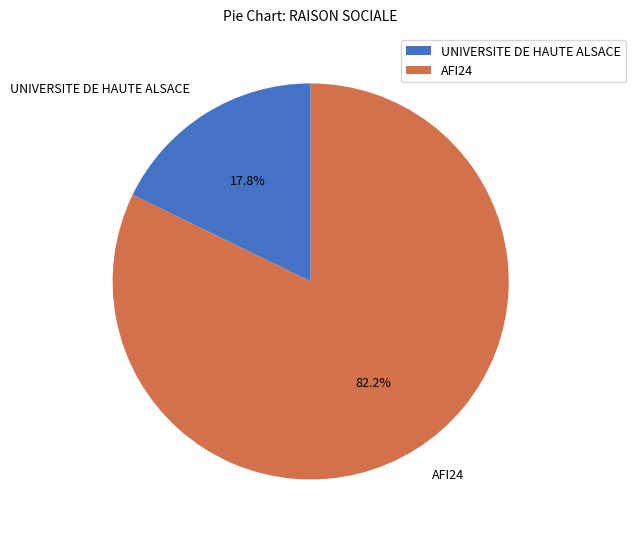

To the nearest percent, what is the combined percentage of AFI24 and UNIVERSITE DE HAUTE ALSACE?

100%